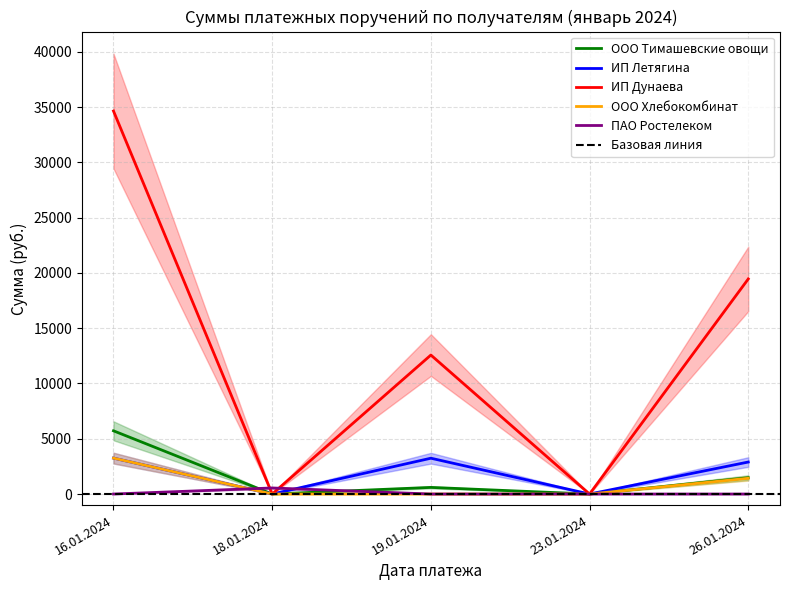

True or false: ПАО Ростелеком and ООО Тимашевские овощи intersect in this chart.

True